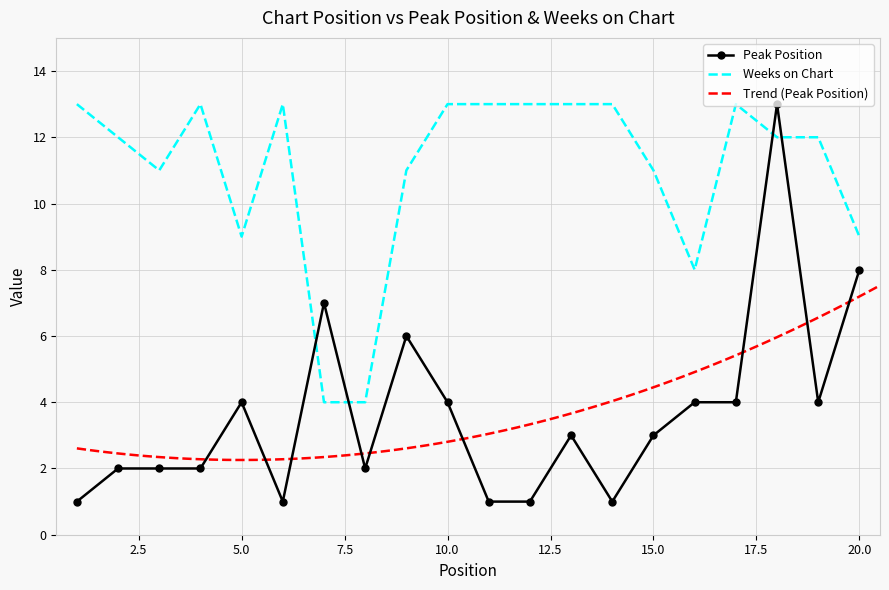

How many intersections are there between Weeks on Chart and Peak Position?

4